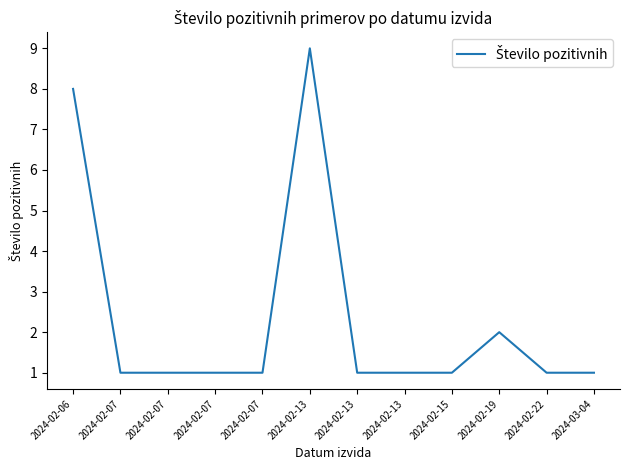

At which category does the chart reach its minimum across all series?

2024-02-07